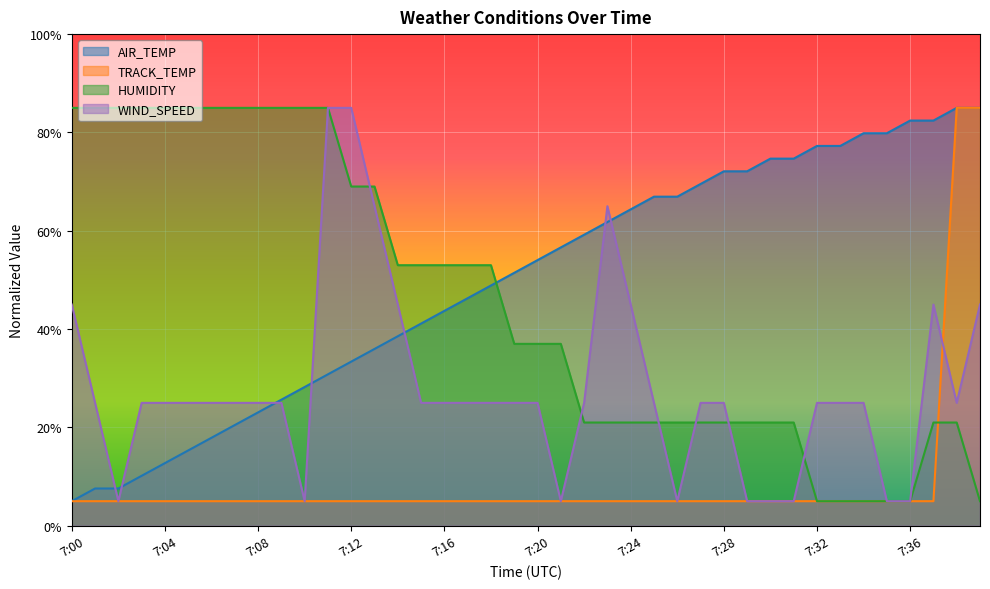

What is the smallest value displayed?

5.0